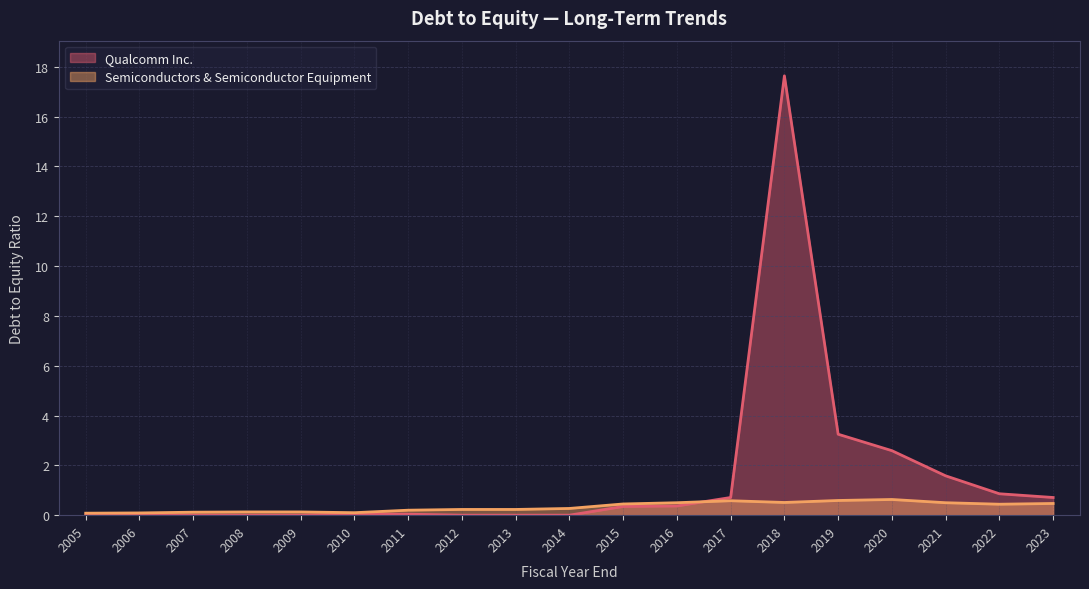

Is the value of Semiconductors & Semiconductor Equipment at 2009 greater than the value of Qualcomm Inc. at 2017?

No